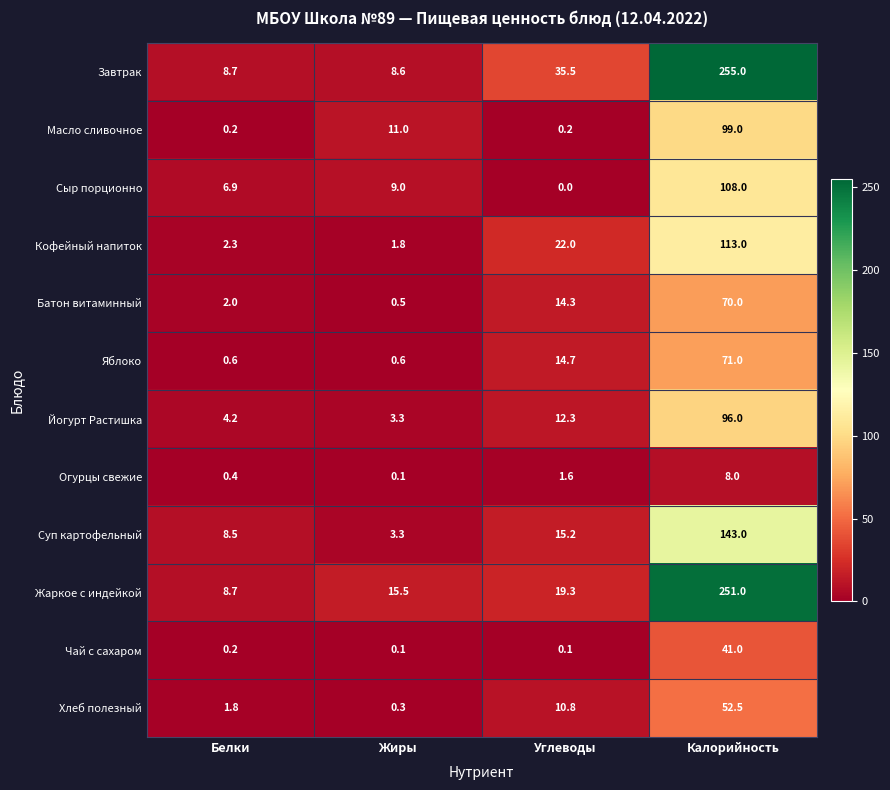

What is the sum of all Огурцы свежие values?

10.1